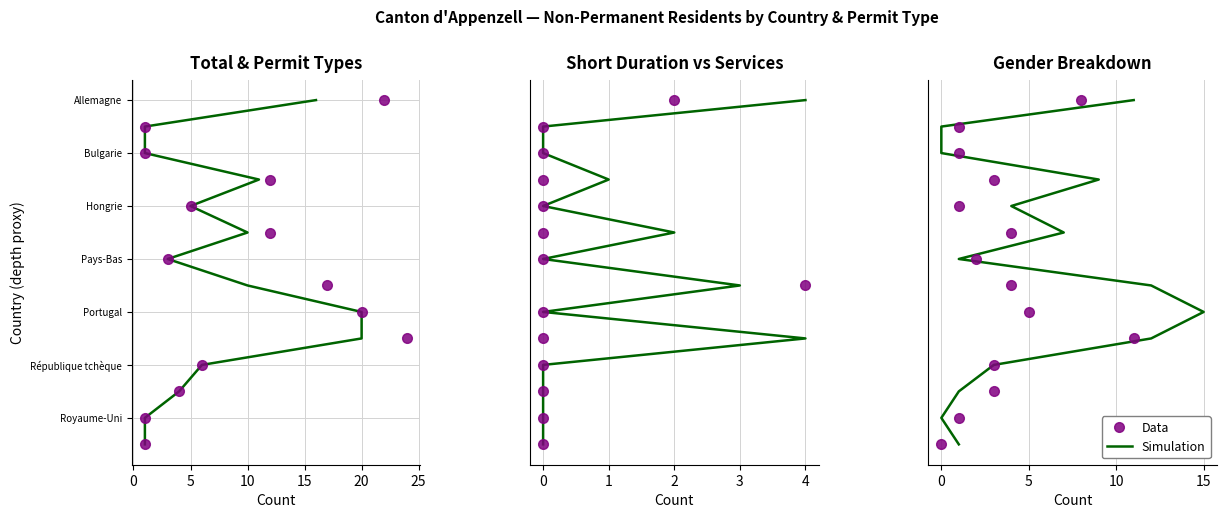

True or false: Data has a value of -0.0 at 20.

False